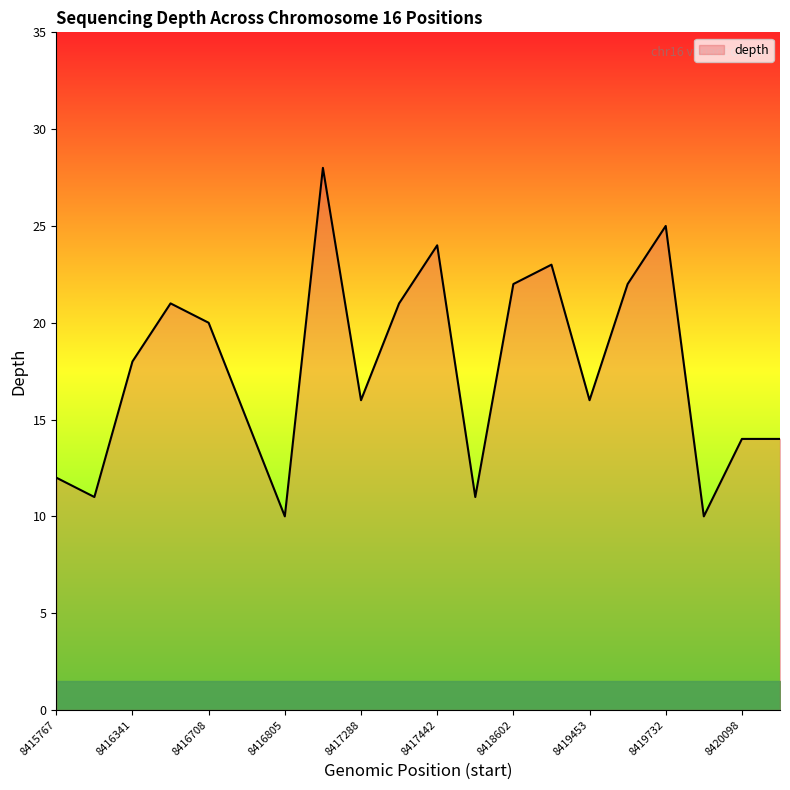

What is the difference between the maximum and minimum values?

18